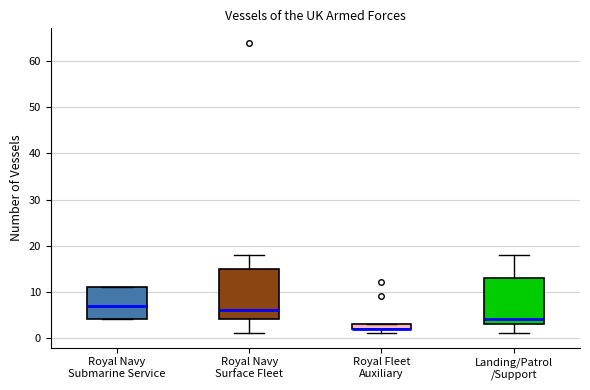

Where does the lower whisker of the box for Royal Navy Surface Fleet end on the y-axis? The values are not printed on the chart, so give them approximately, as read against the axis.

1